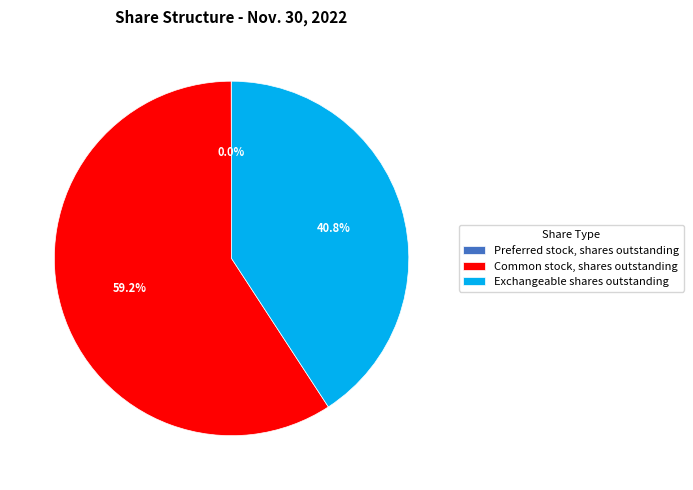

How much of the chart is everything except Exchangeable shares outstanding?

59.2%